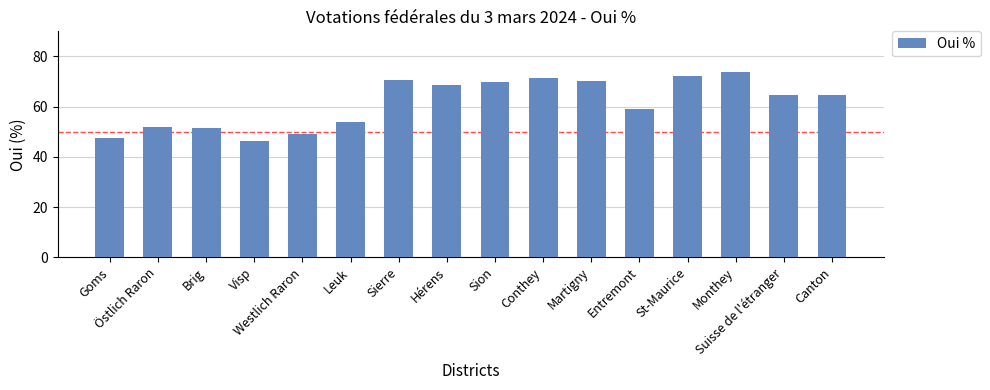

What is the greatest value displayed?

73.8